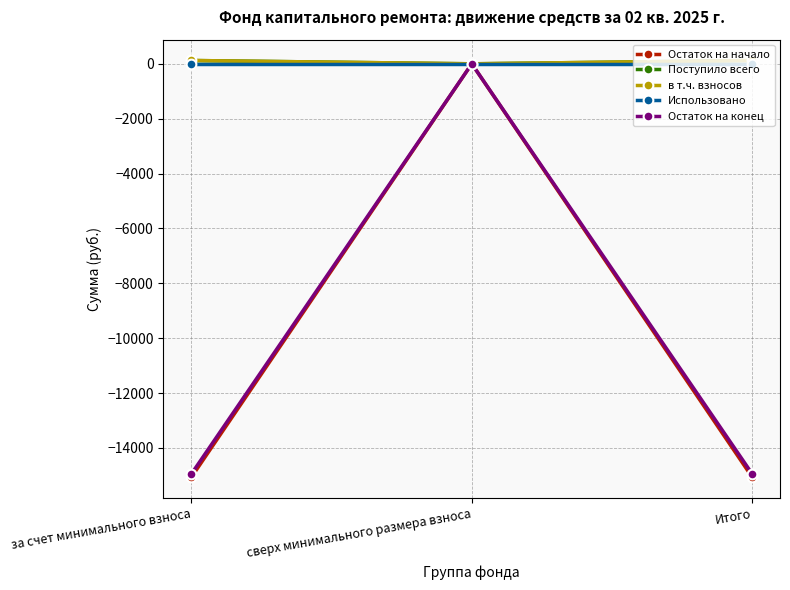

Reading left to right, what are all the values shown in this chart?

Остаток на начало: за счет минимального взноса=-15064.0	сверх минимального размера взноса=0.0	Итого=-15064.0
Поступило всего: за счет минимального взноса=120.5	сверх минимального размера взноса=0.0	Итого=120.5
в т.ч. взносов: за счет минимального взноса=120.4	сверх минимального размера взноса=0.0	Итого=120.4
Использовано: за счет минимального взноса=0.0	сверх минимального размера взноса=0.0	Итого=0.0
Остаток на конец: за счет минимального взноса=-14943.6	сверх минимального размера взноса=0.0	Итого=-14943.6